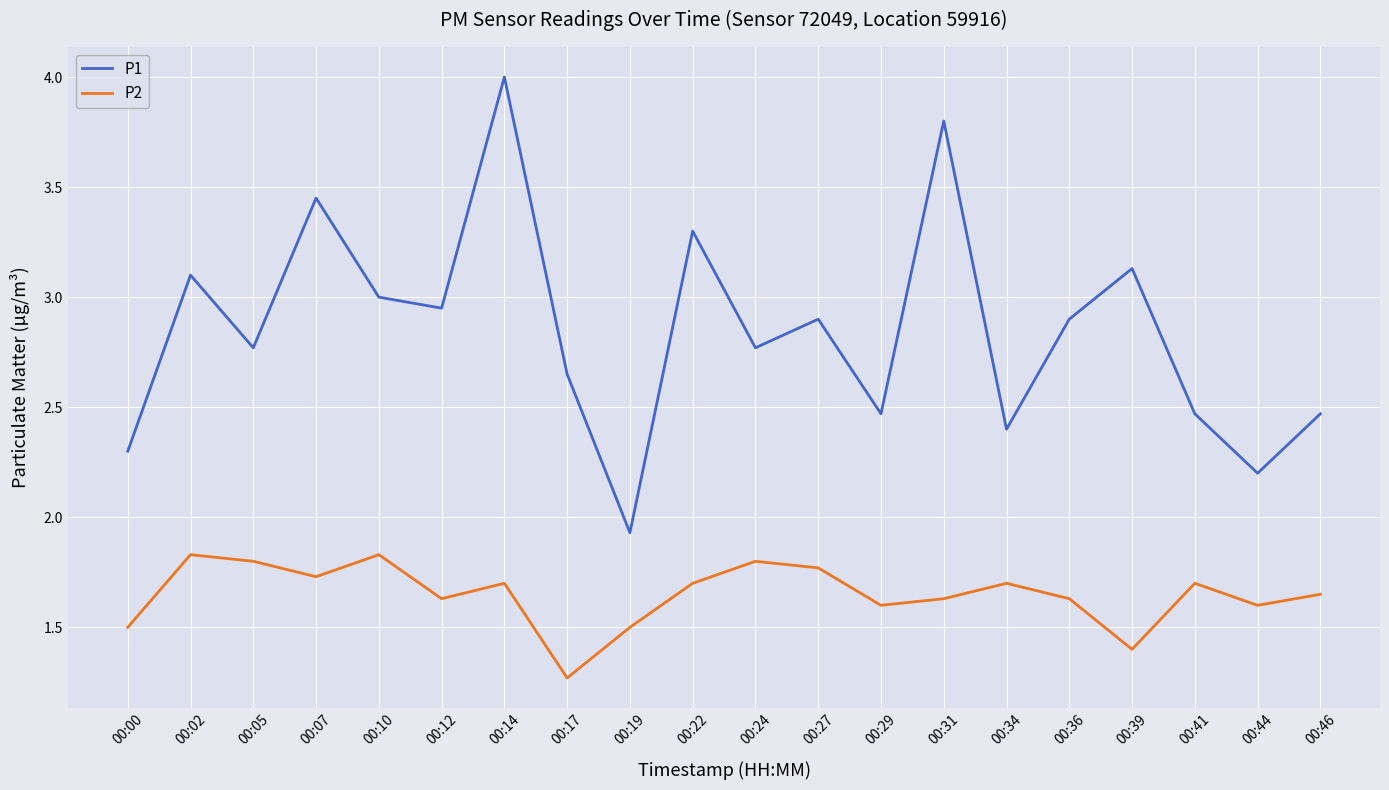

How many lines are shown in the chart?

2